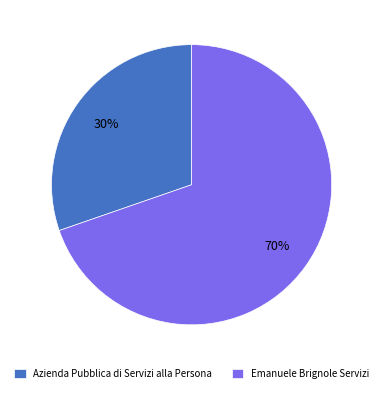

To the nearest percent, what is the combined percentage of Azienda Pubblica di Servizi alla Persona and Emanuele Brignole Servizi?

100%